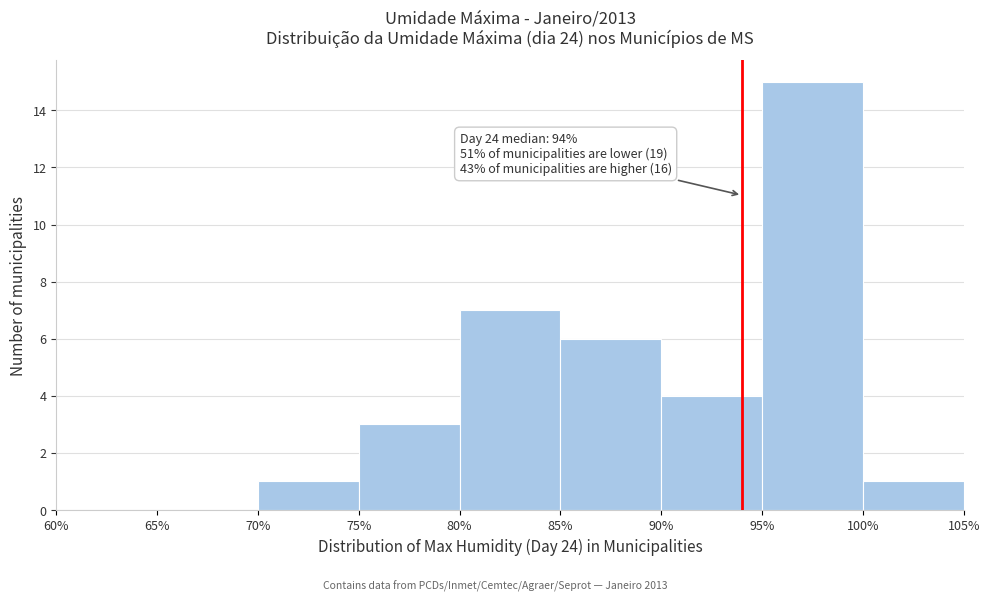

Which range on the x-axis has the tallest bar?

95% to 100%